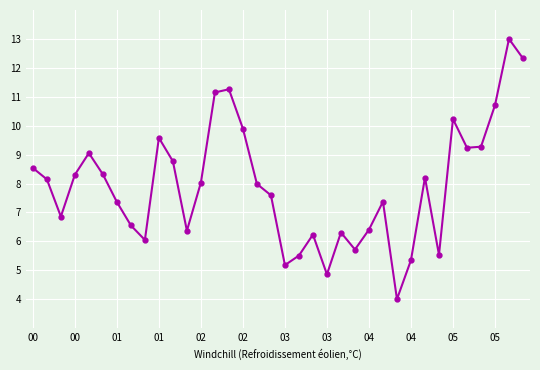

What is the smallest value displayed?

4.0